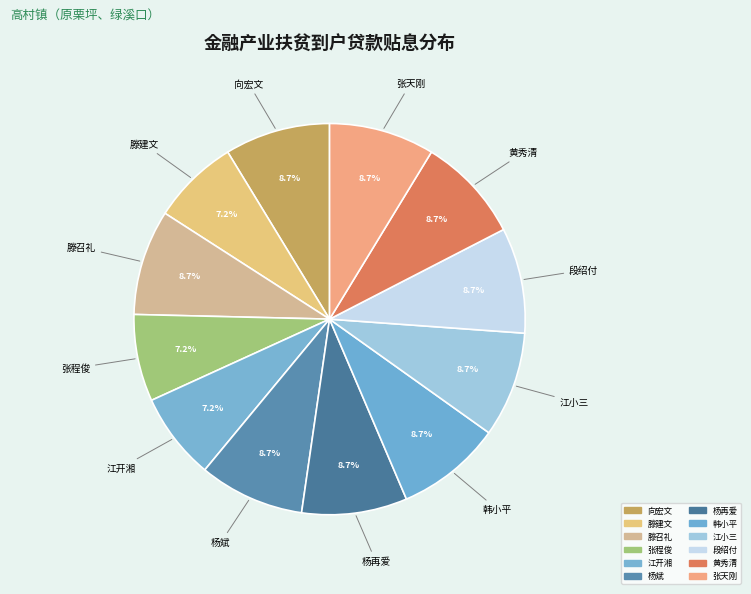

Is it true that 江小三 is 17% of the pie?

False